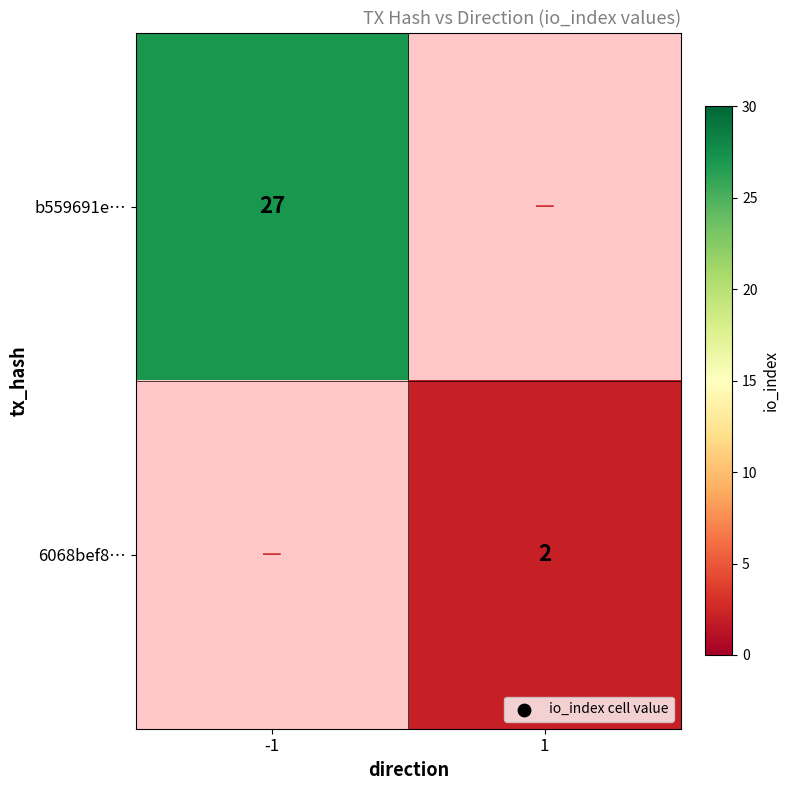

True or false: b559691e… has a value of 27 at -1.

True